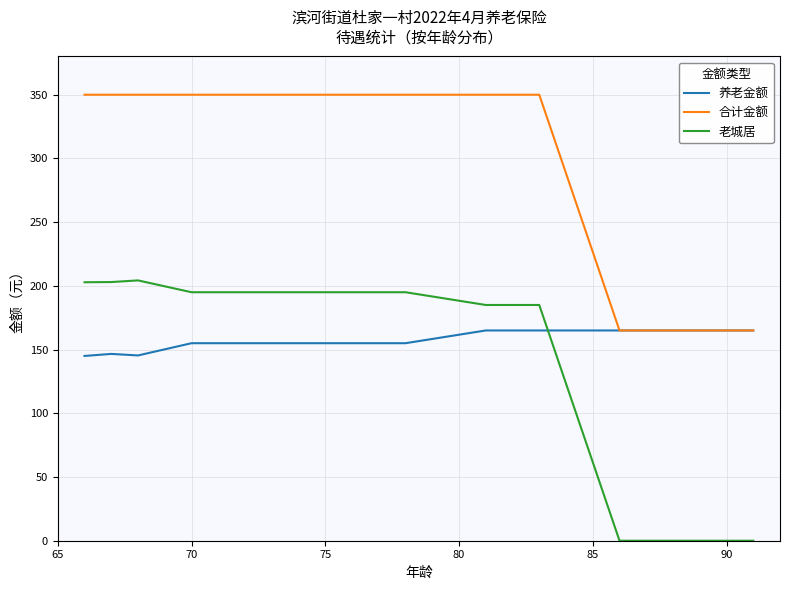

At which category is the sum across all series the highest?

70